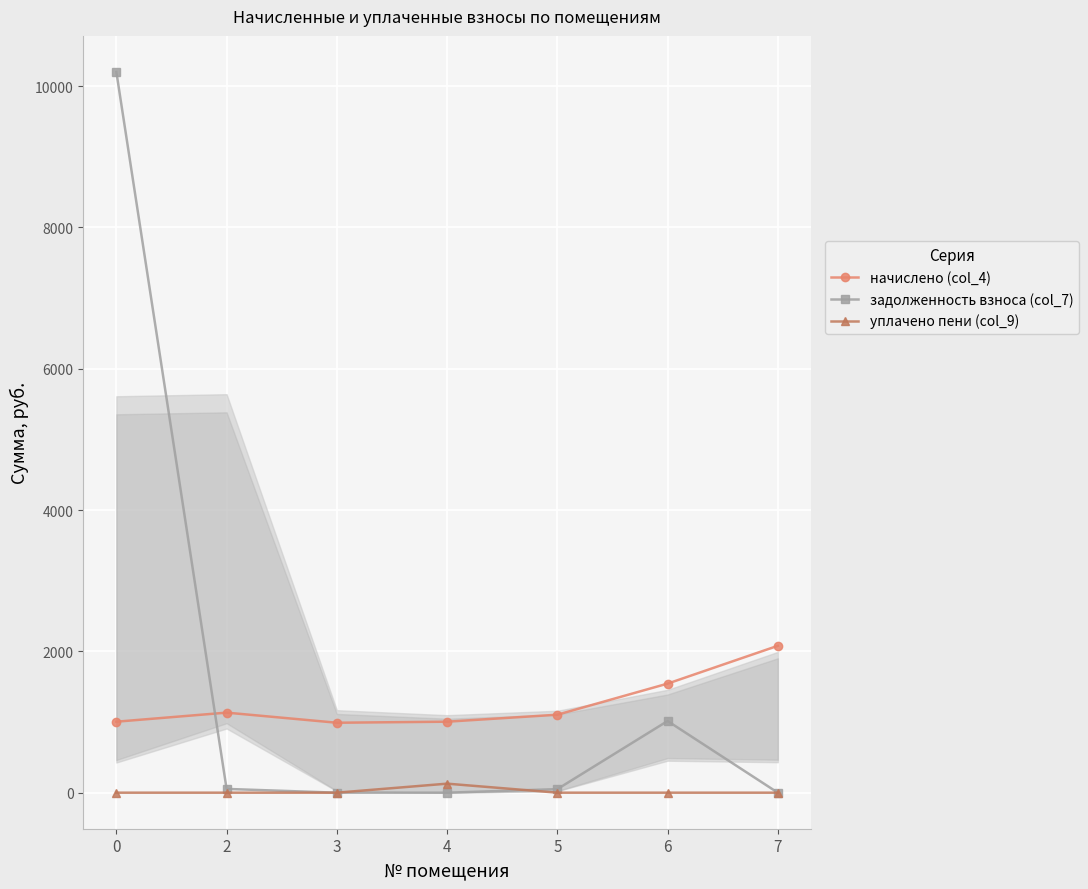

Does the chart display data point markers on the line(s)?

Yes